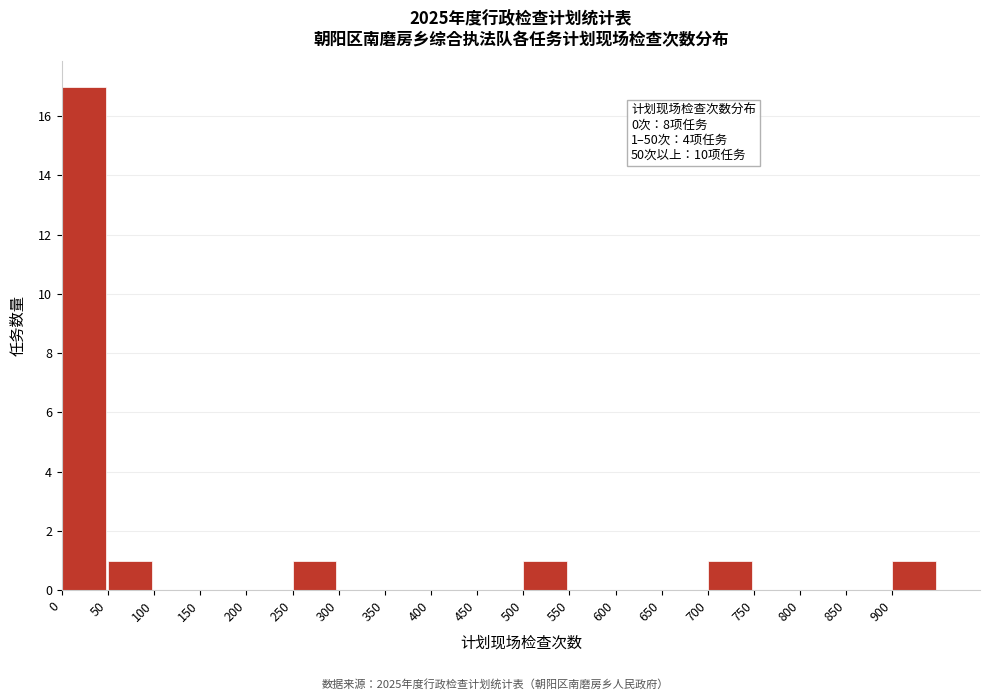

Which range on the x-axis has the tallest bar?

0 to 50